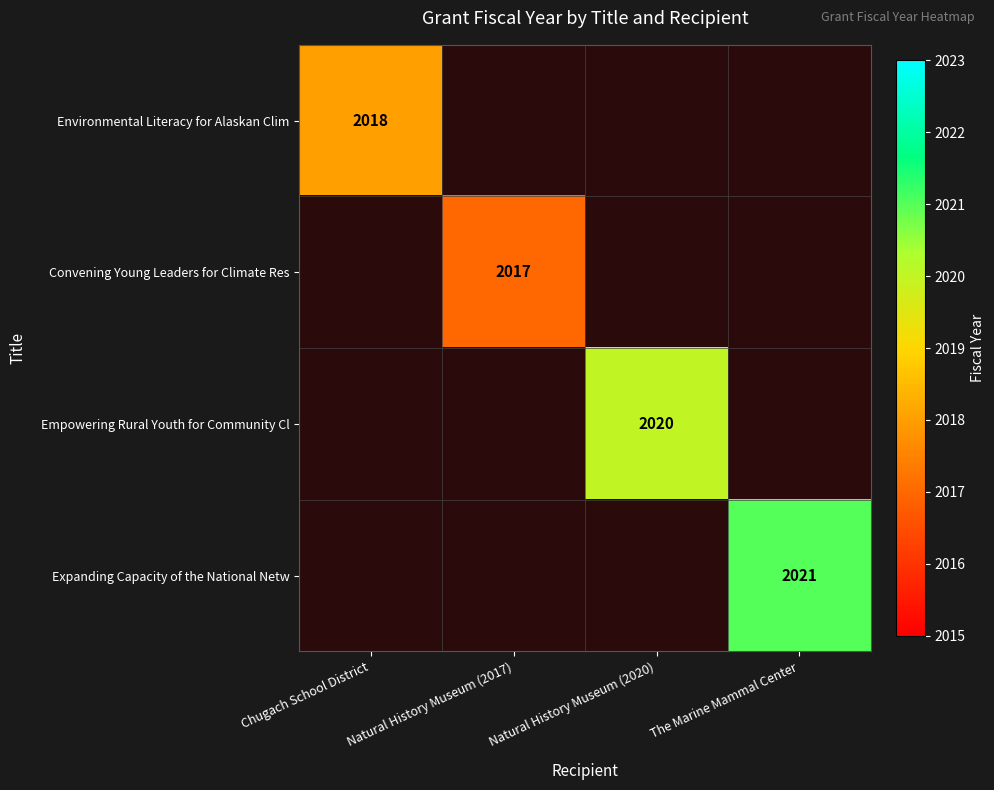

The value of Empowering Rural Youth for Community Cl at Natural History Museum (2020) is 3179. True or false?

False